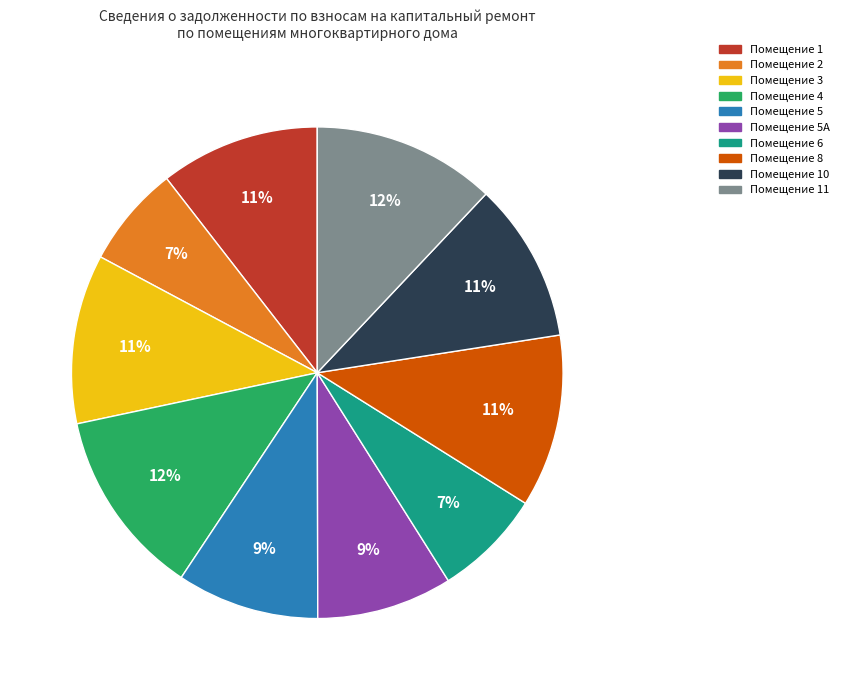

To the nearest percent, what is the average slice percentage?

10%